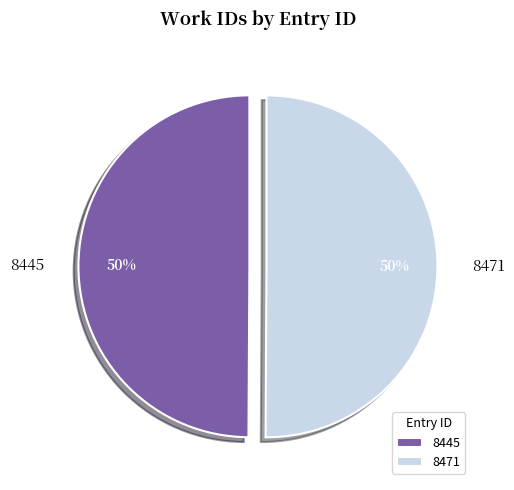

Do 8445 and 8471 together represent more than half of the pie?

Yes